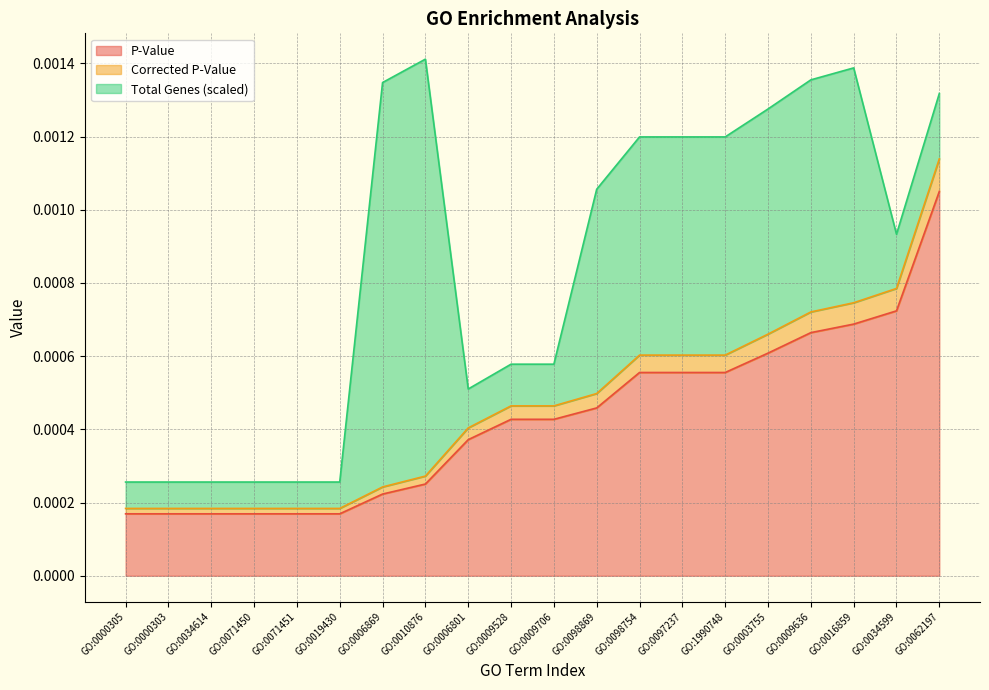

At which label does P-Value reach its peak?

GO:0062197